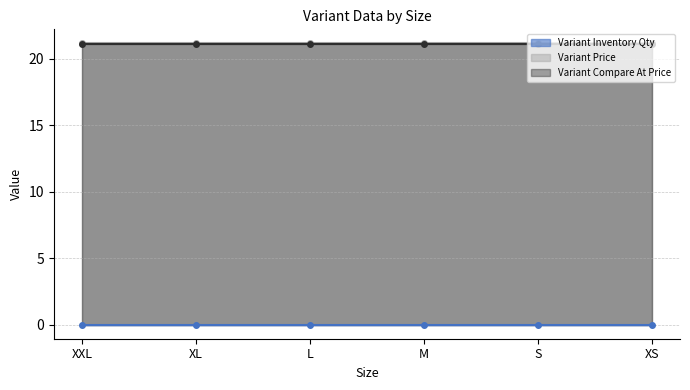

At how many categories does at least one series exceed 17?

6